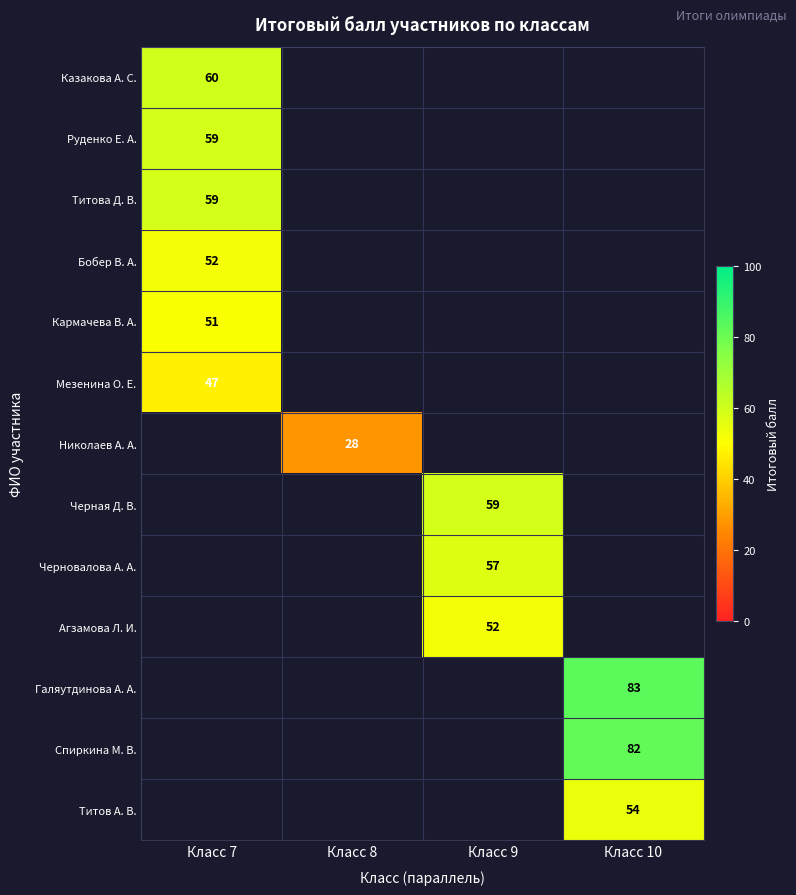

Is the value of Черновалова А. А. at Класс 9 greater than the value of Титова Д. В. at Класс 7?

No